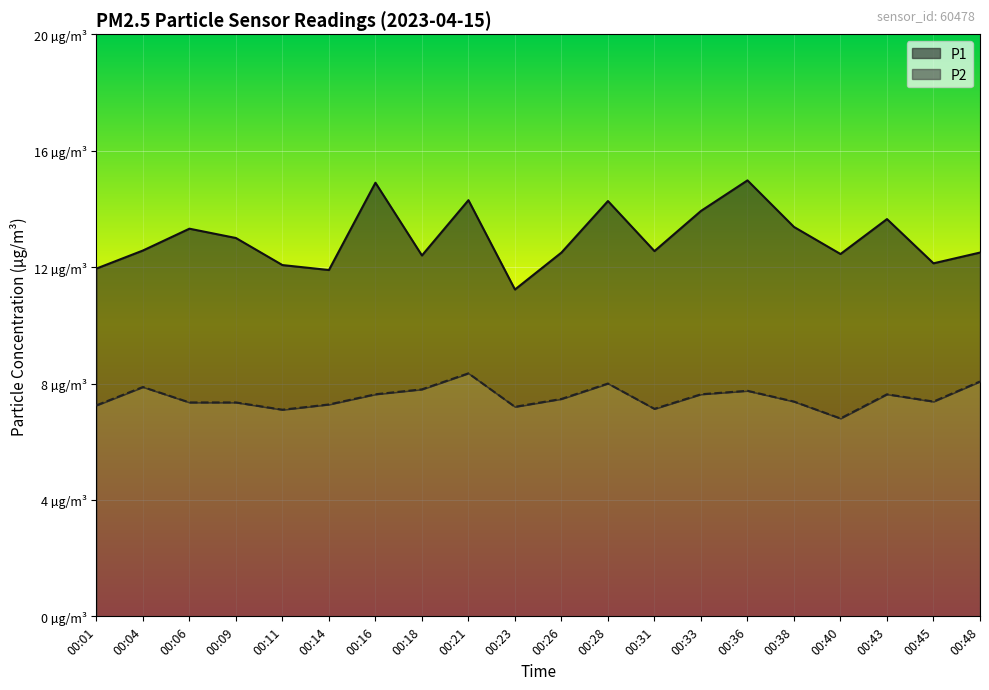

How many interior local valleys does the P2 series have?

5